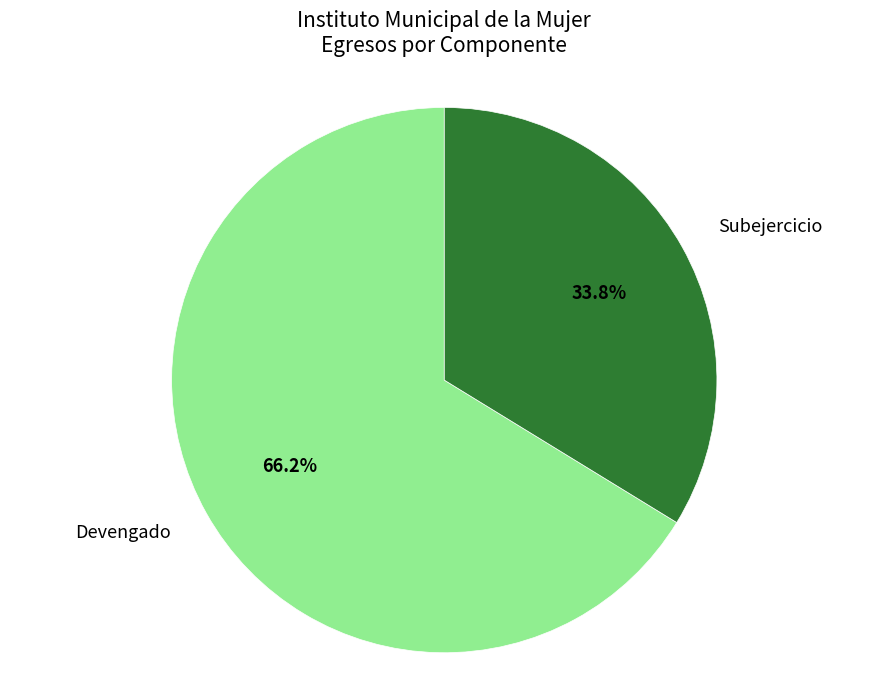

Is there a majority slice in this chart?

Yes